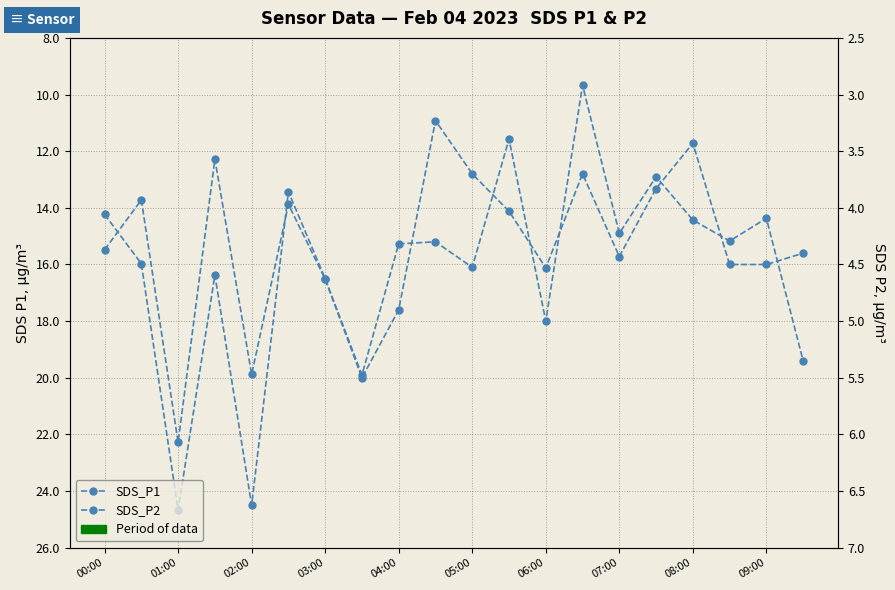

True or false: SDS_P2 has more than 0 points higher than both neighbors.

True